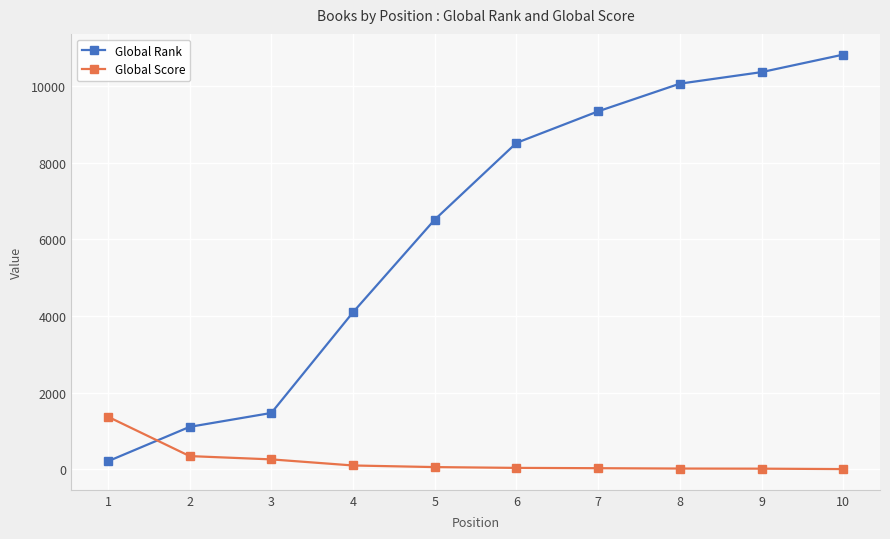

What are all the series names shown in the legend?

Global Rank, Global Score